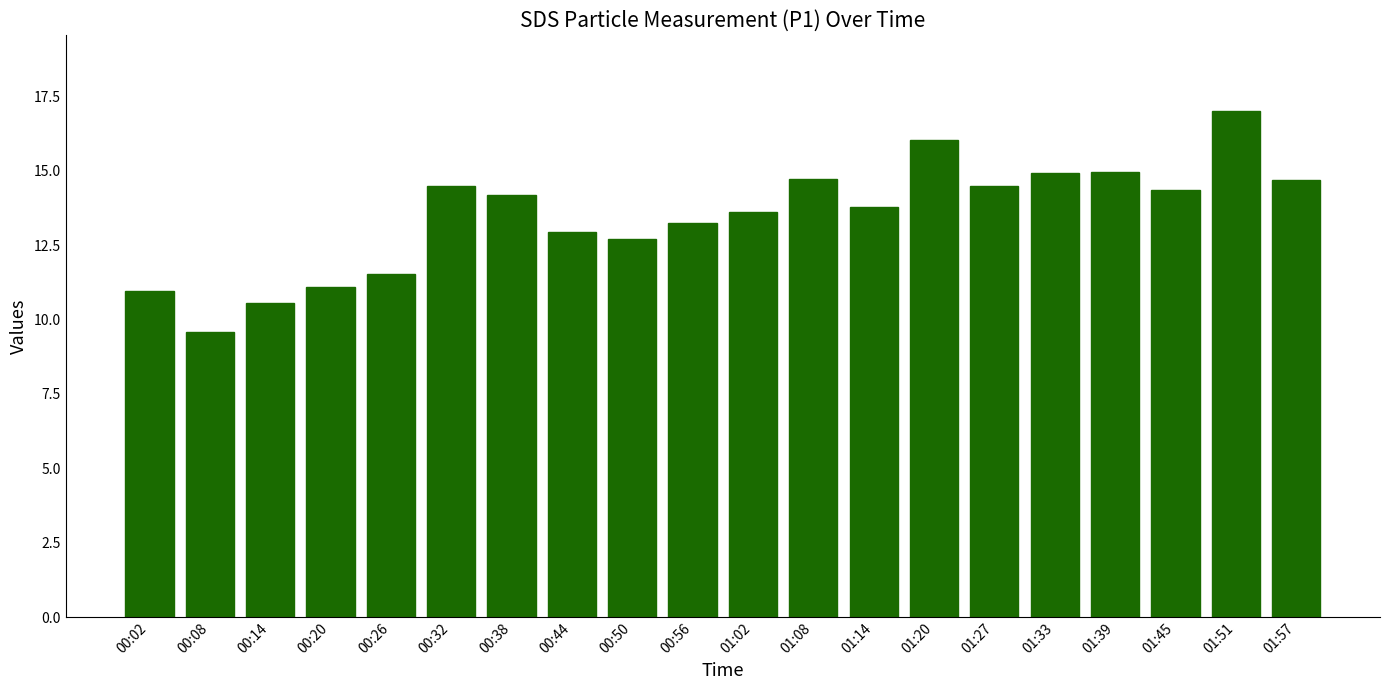

What position from the left is 01:45?

18